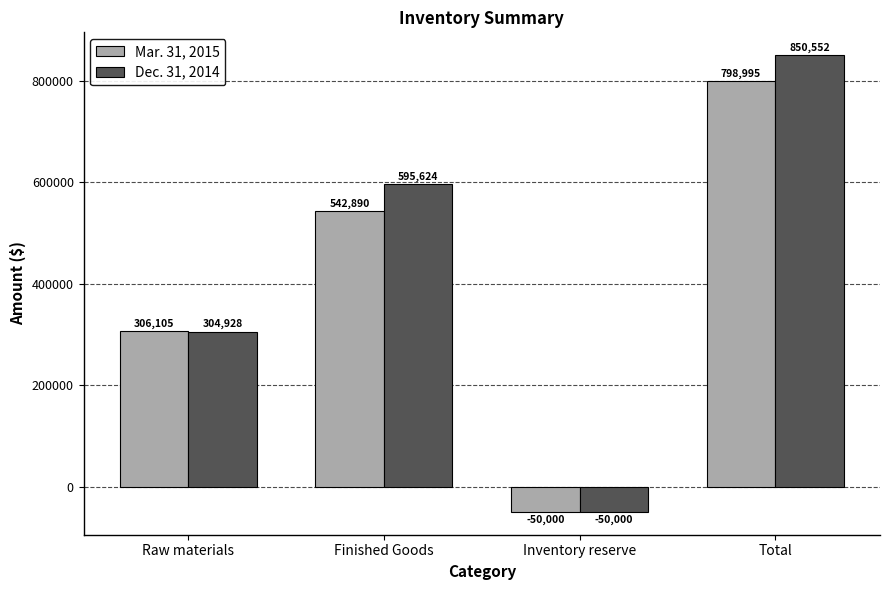

Reading left to right, transcribe all the data shown in this chart.

Mar. 31, 2015: 306105	542890	-50000	798995
Dec. 31, 2014: 304928	595624	-50000	850552